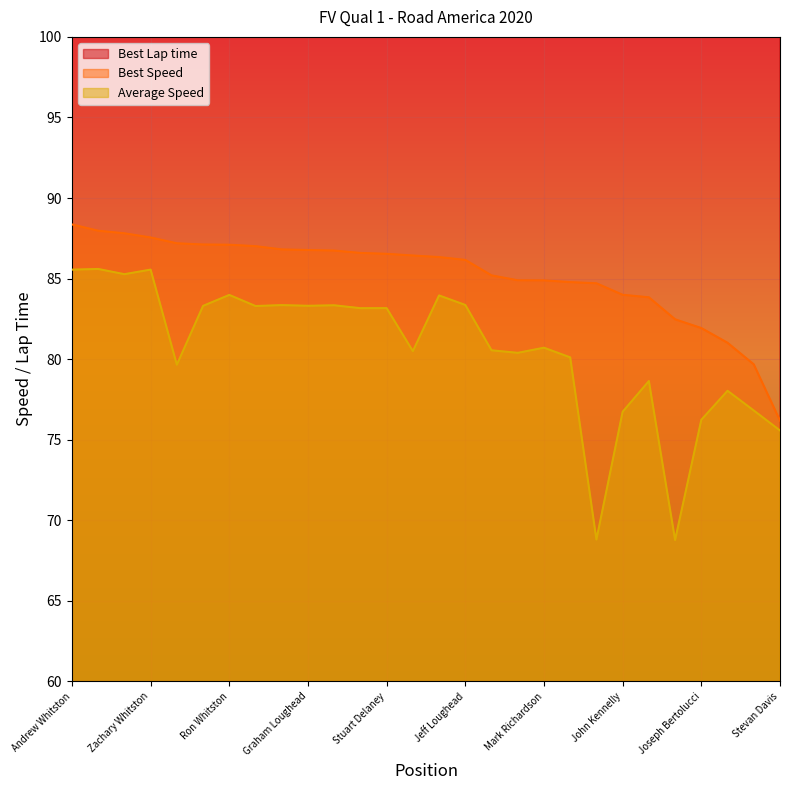

At how many categories does at least one series exceed 155?

28